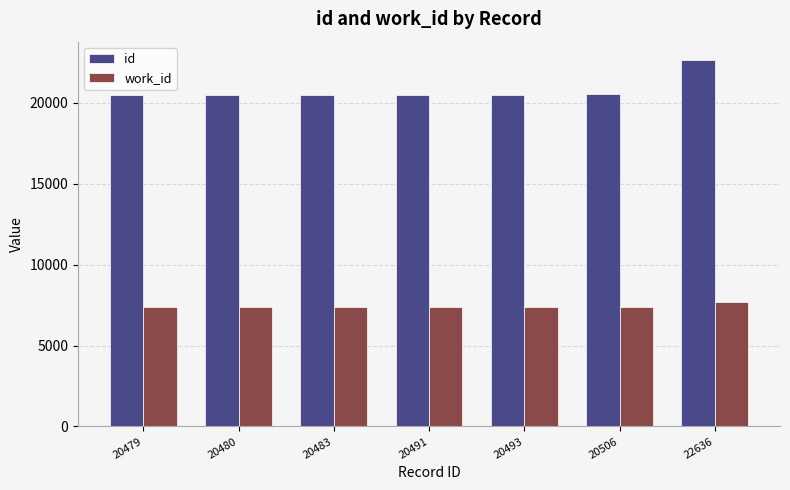

What is the maximum value for work_id?

7665